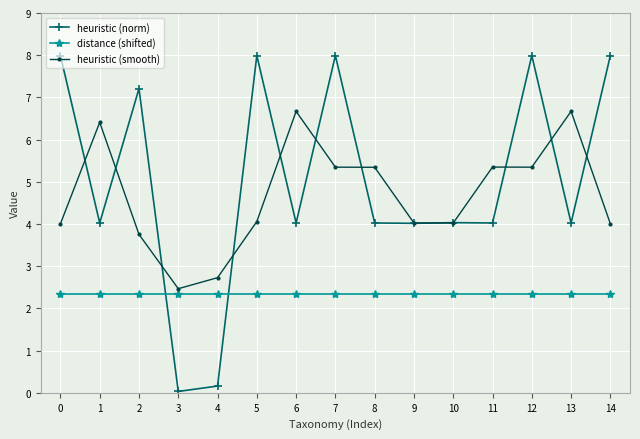

What is the value of the distance (shifted) point at the 9th from the left?

2.3